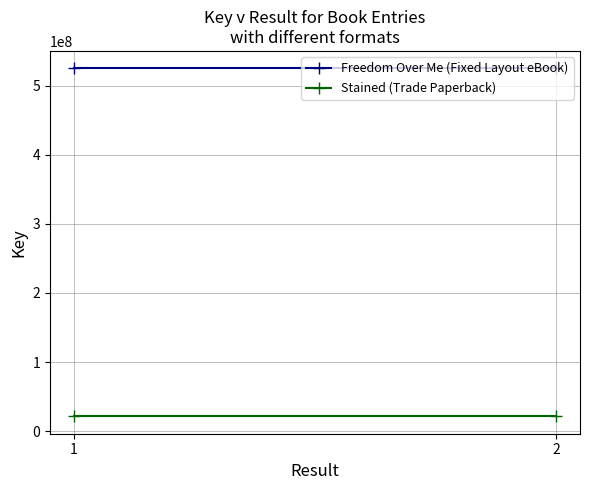

What is the sum of the Stained (Trade Paperback) values at 2 and 1?

42886244